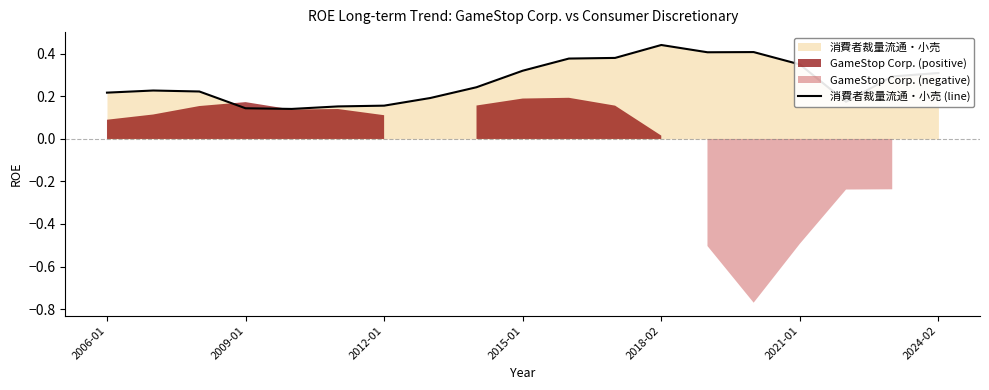

How many lines are shown in the chart?

1